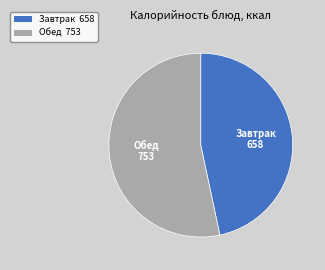

How many slices are in this pie chart?

2